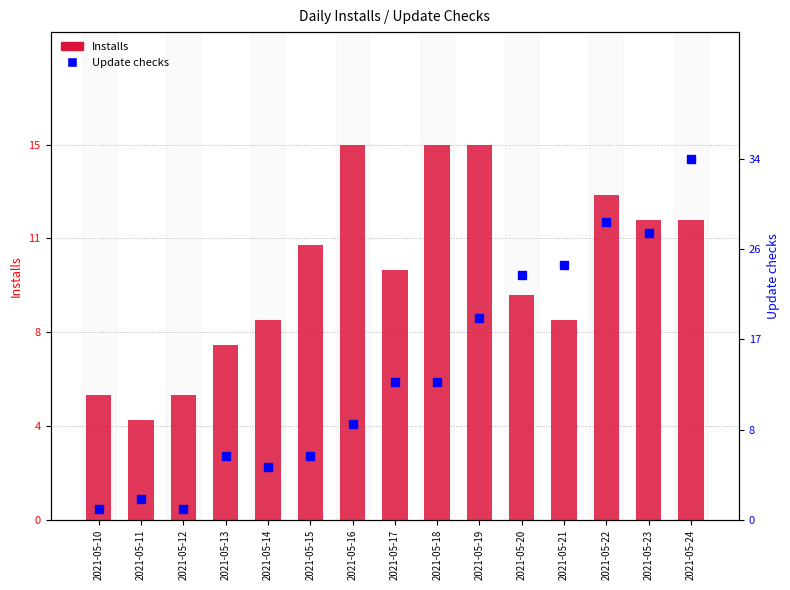

Which series has the largest range (max minus min)?

Update checks